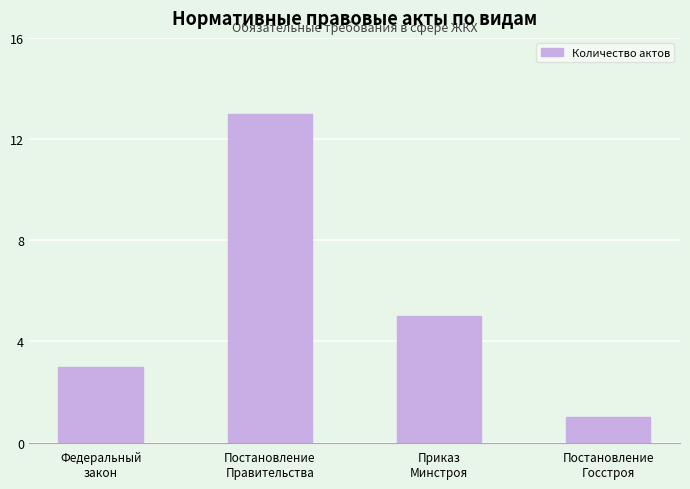

What is the ratio of the value at Постановление
Госстроя to the value at Приказ
Минстроя?

0.2